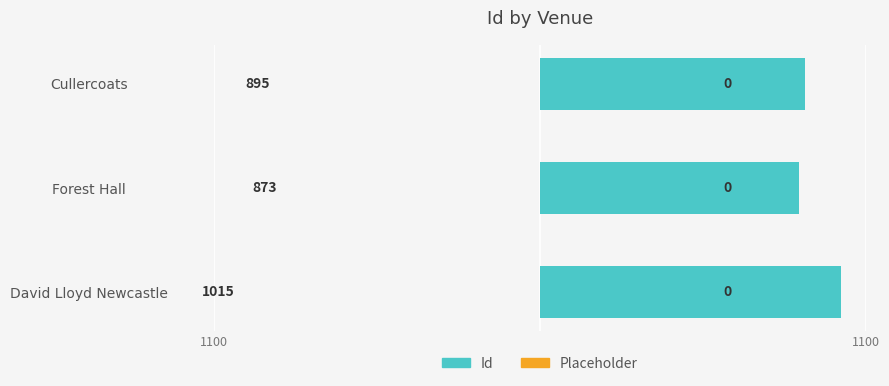

Are the bars horizontal?

Yes